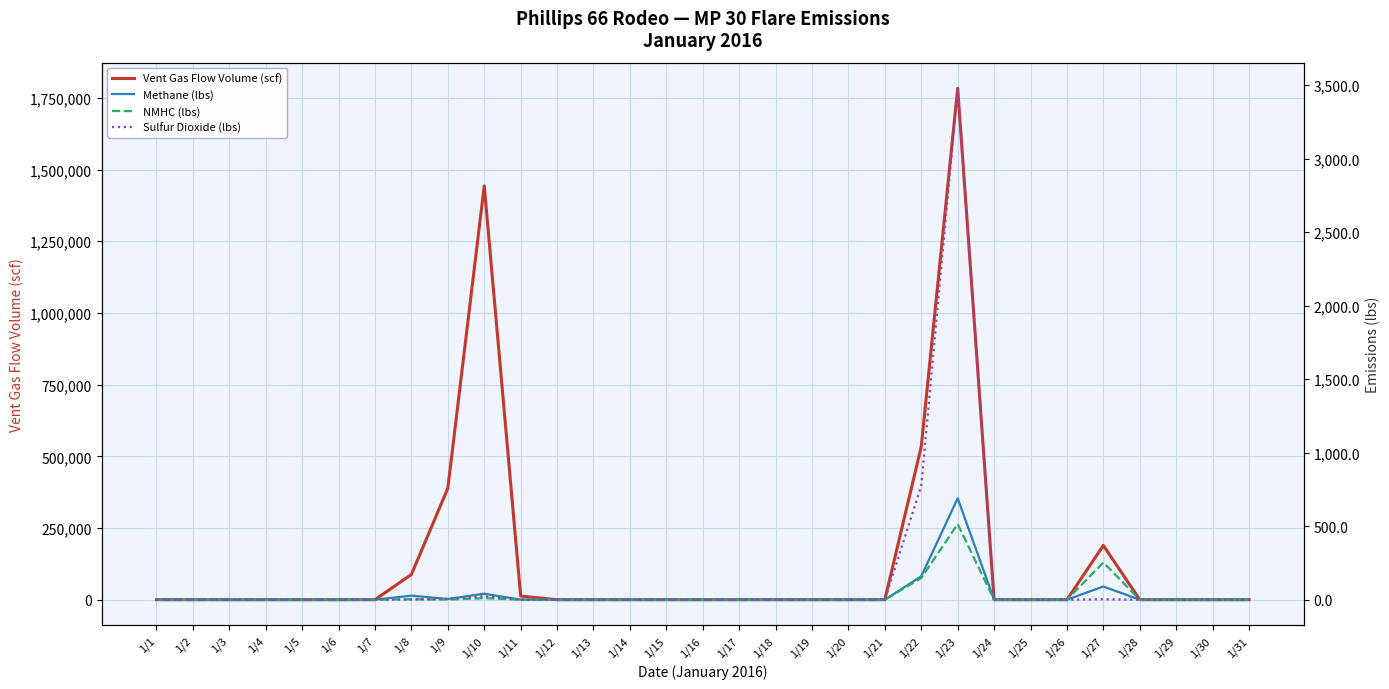

How many interior local valleys does the NMHC (lbs) series have?

1